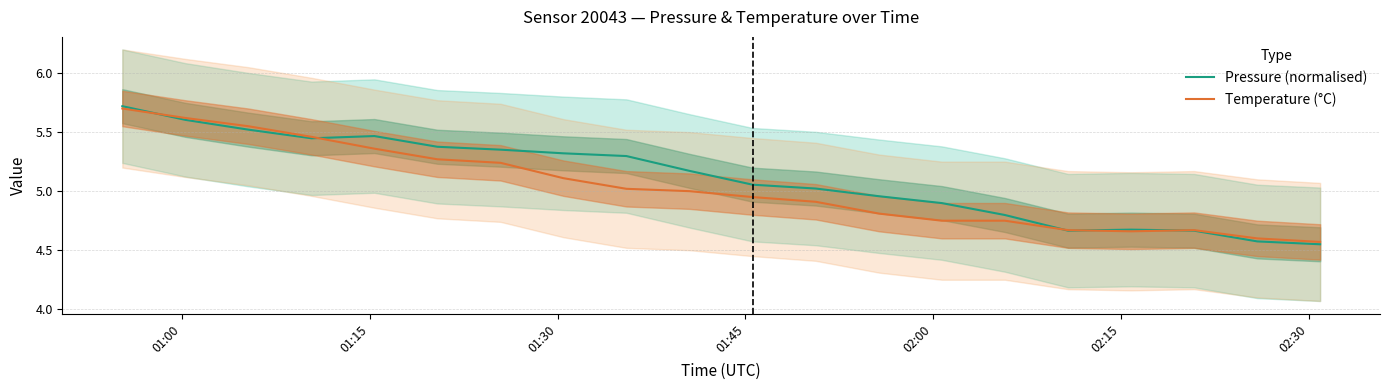

Which series has the largest total across all categories?

Pressure (normalised)